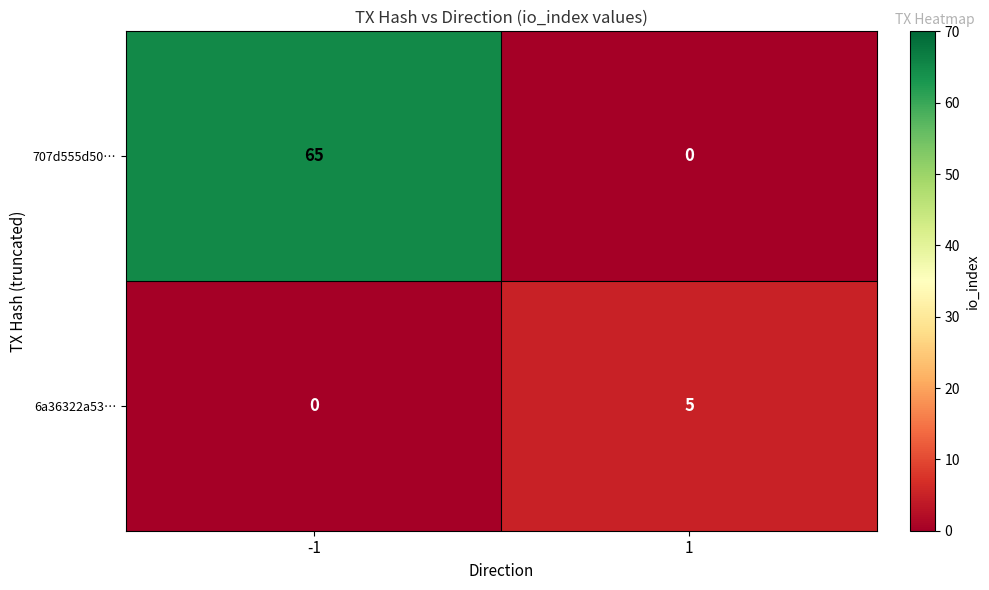

What value does the 707d555d50… series have at -1, to the nearest 5?

65